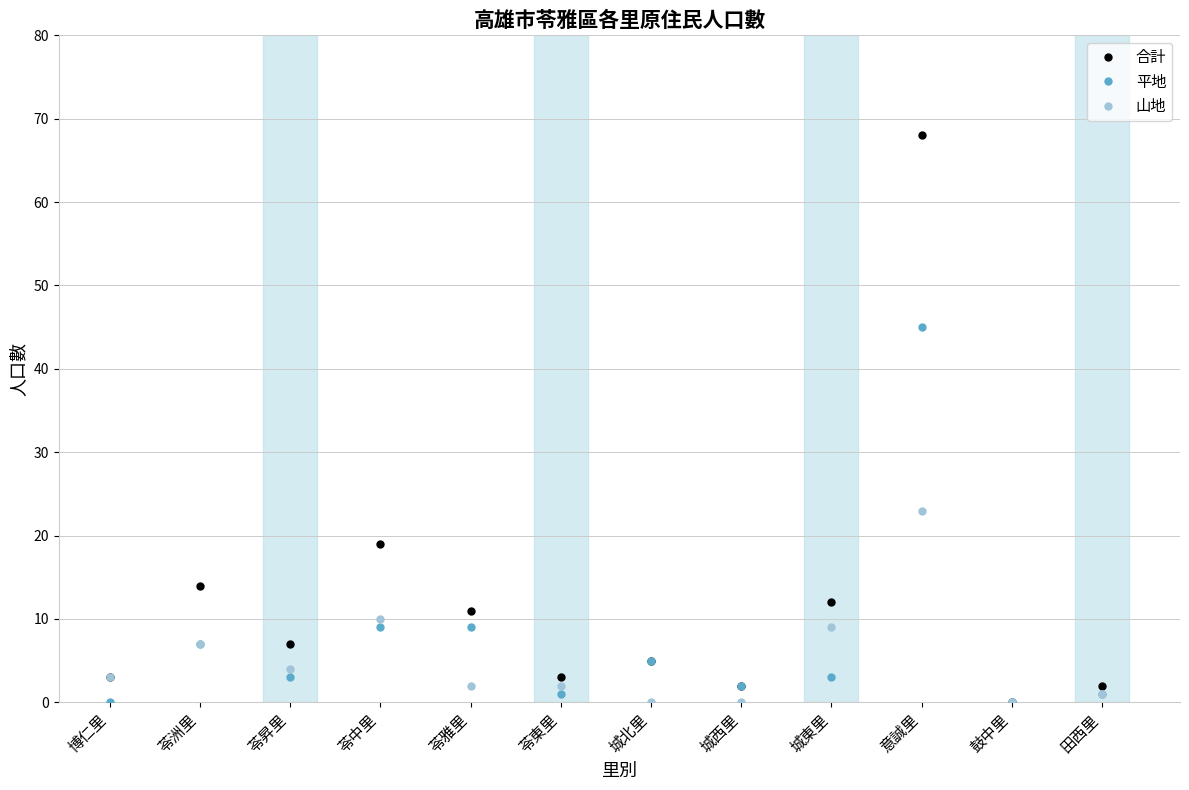

What position from the left is 苓昇里?

3